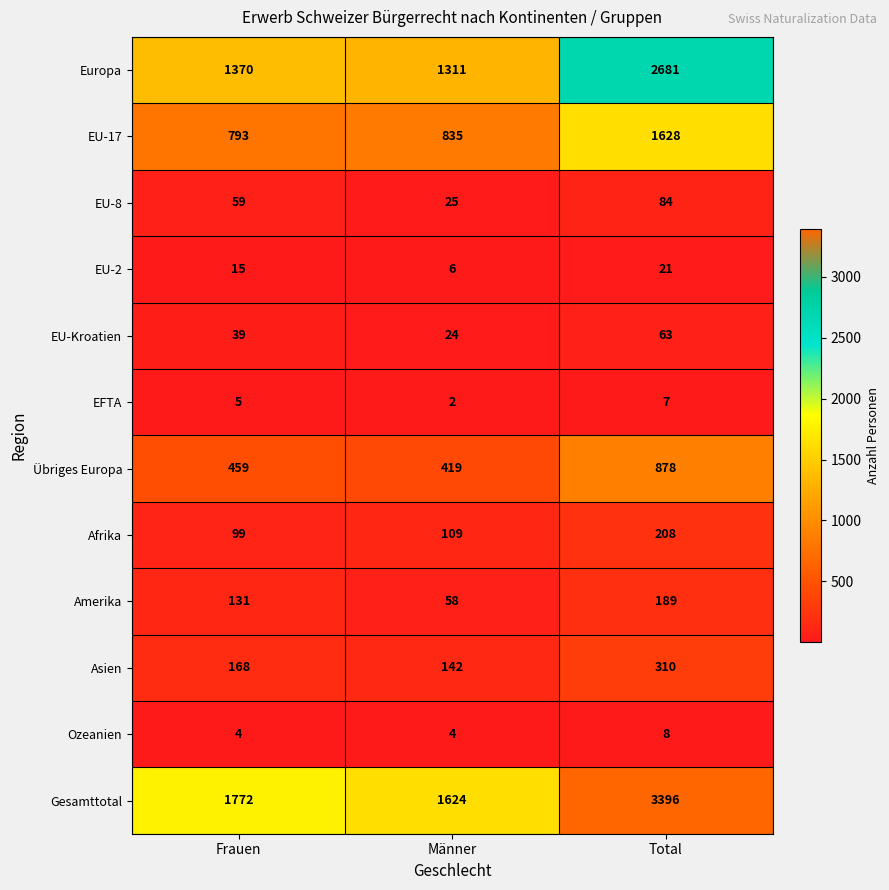

What is the difference between the highest and lowest values at Frauen?

1768